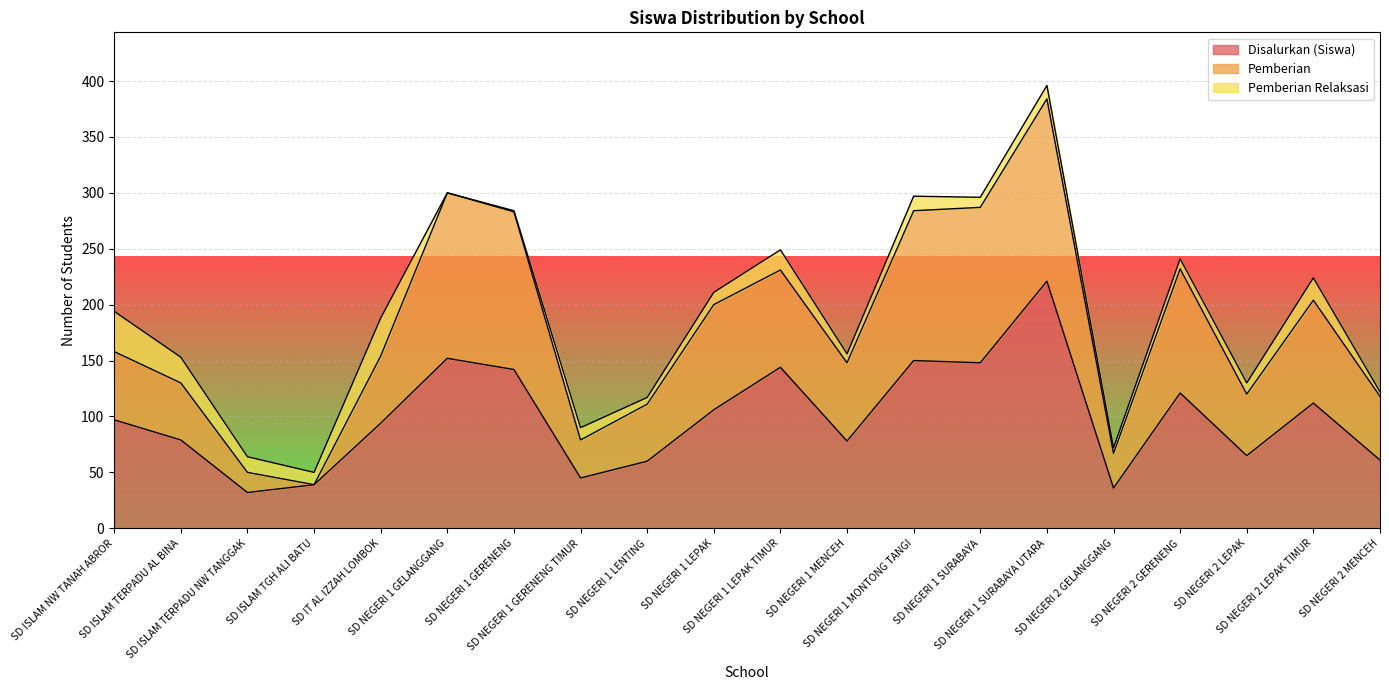

Which has a higher value, SD ISLAM NW TANAH ABROR or SD NEGERI 2 LEPAK?

SD ISLAM NW TANAH ABROR